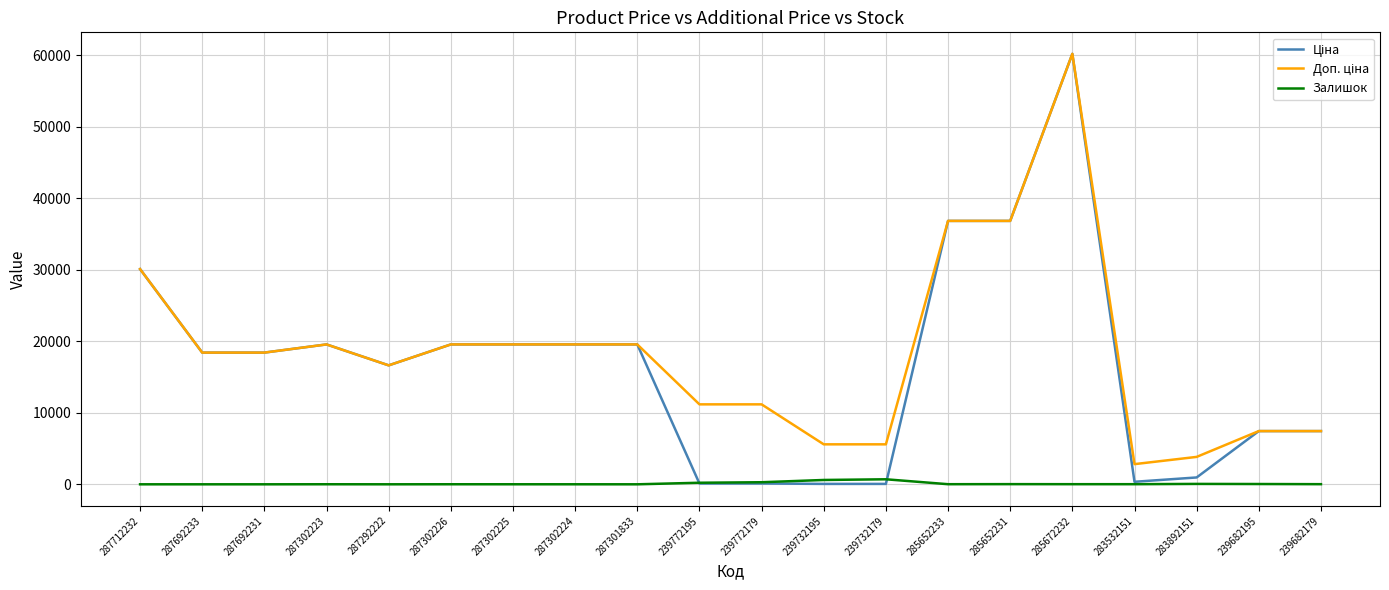

What is the greatest value displayed?

60205.6